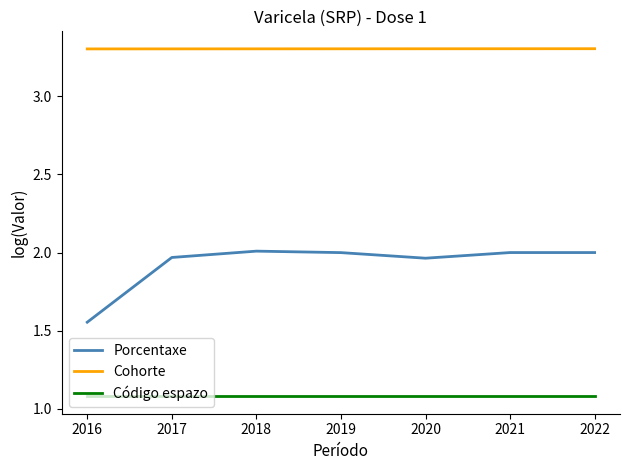

At which category does the chart reach its peak across all series?

2022